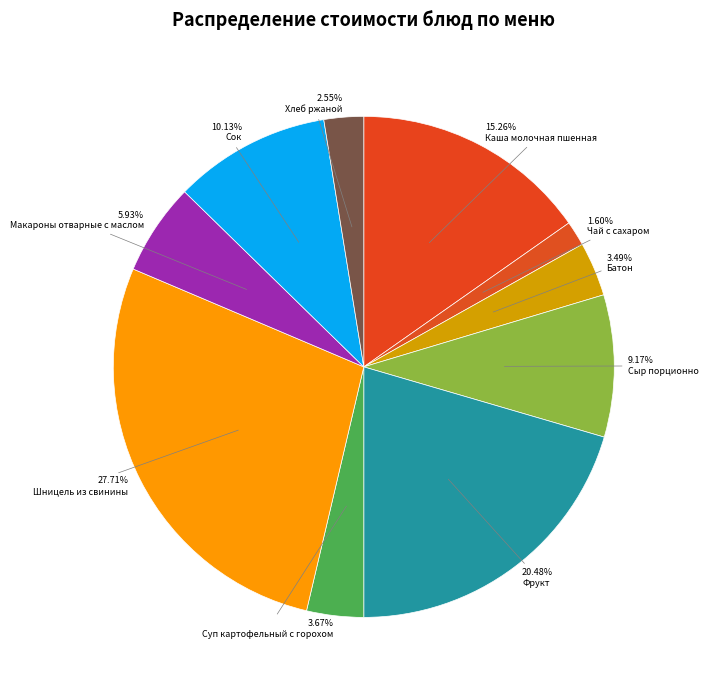

Is the sum of Макароны отварные с маслом and Чай с сахаром greater than half?

No